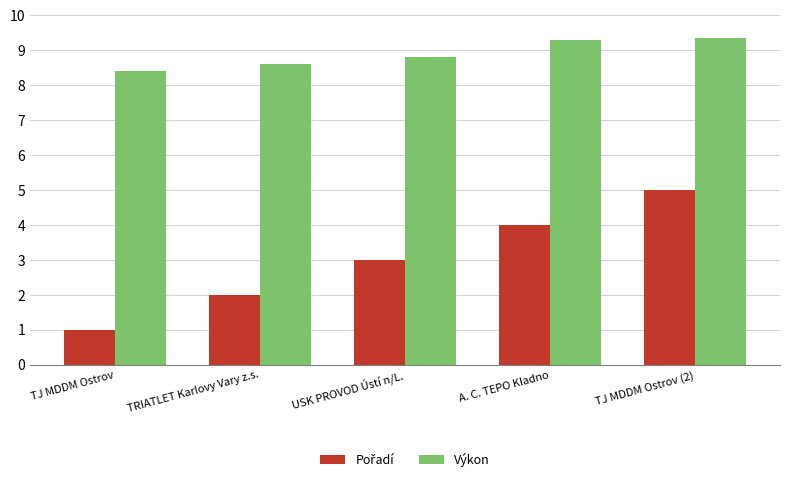

Where is Výkon nearest to the value 8?

TJ MDDM Ostrov